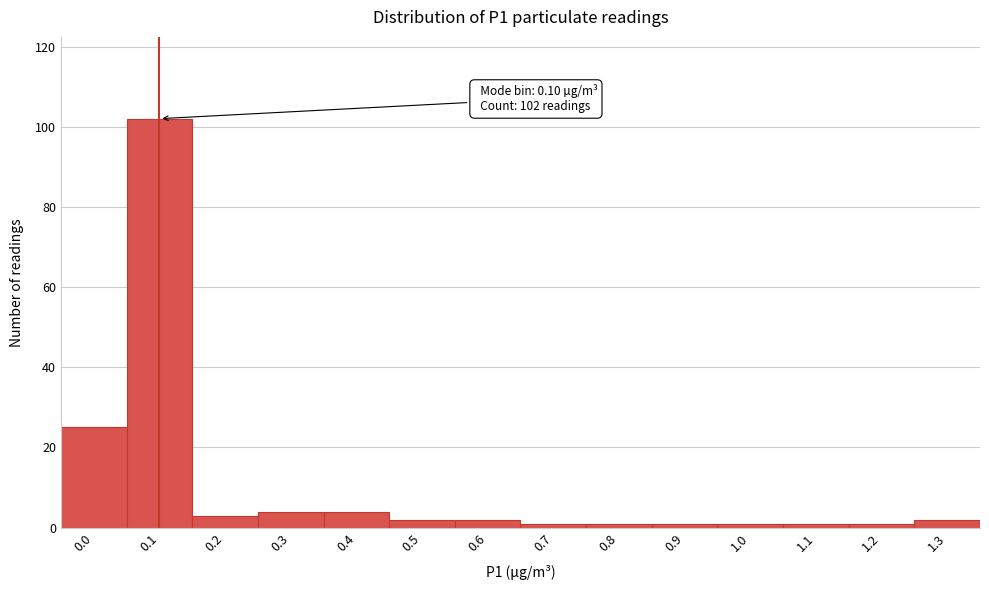

Reading left to right, extract all data points from this chart.

0.0=25	0.1=102	0.2=3	0.3=4	0.4=4	0.5=2	0.6=2	0.7=1	0.8=1	0.9=1	1.0=1	1.1=1	1.2=1	1.3=2